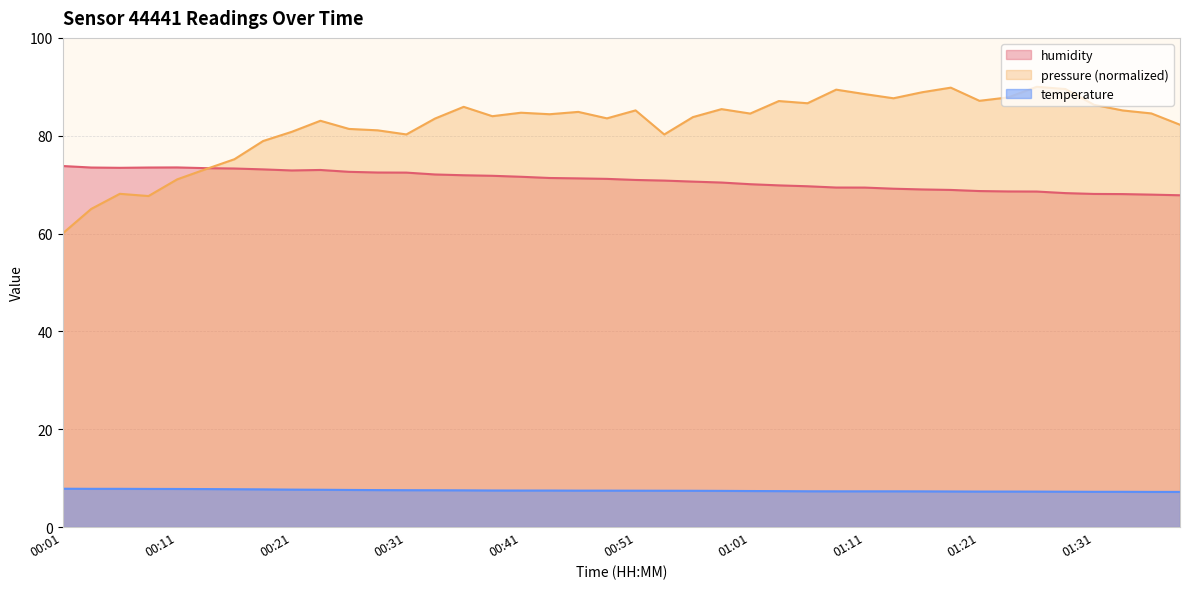

Which series has the widest spread of values?

pressure (normalized)